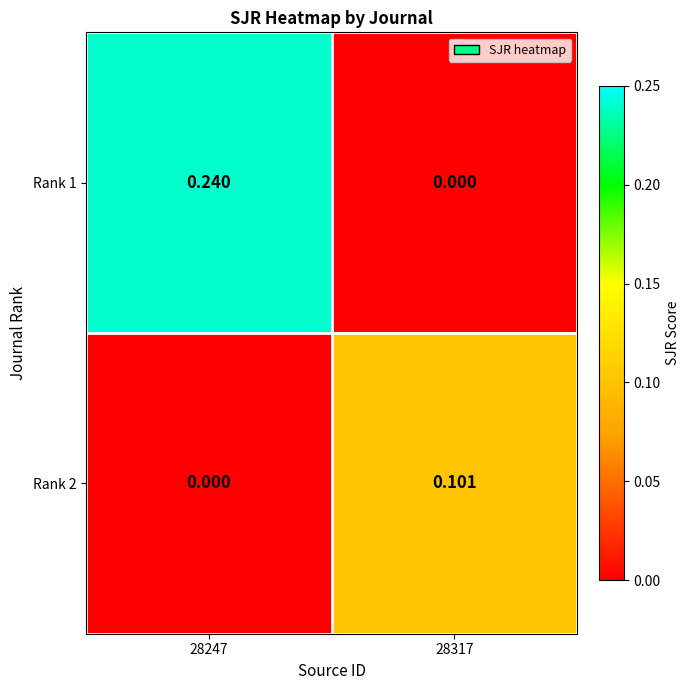

Is the value of Rank 2 at 28317 greater than the value of Rank 1 at 28247?

No